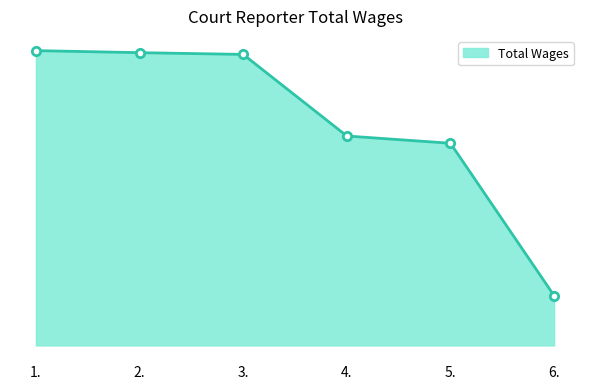

Where is the data nearest to the value 70736?

5.